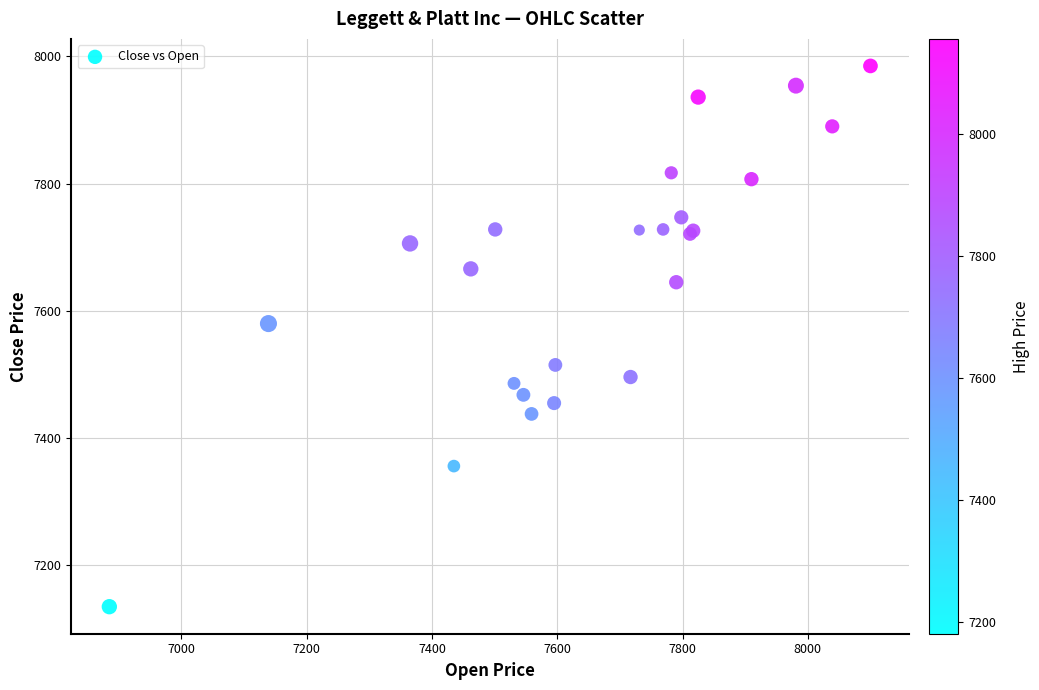

What Y value in the scatter plot is closest to 7560?

7580